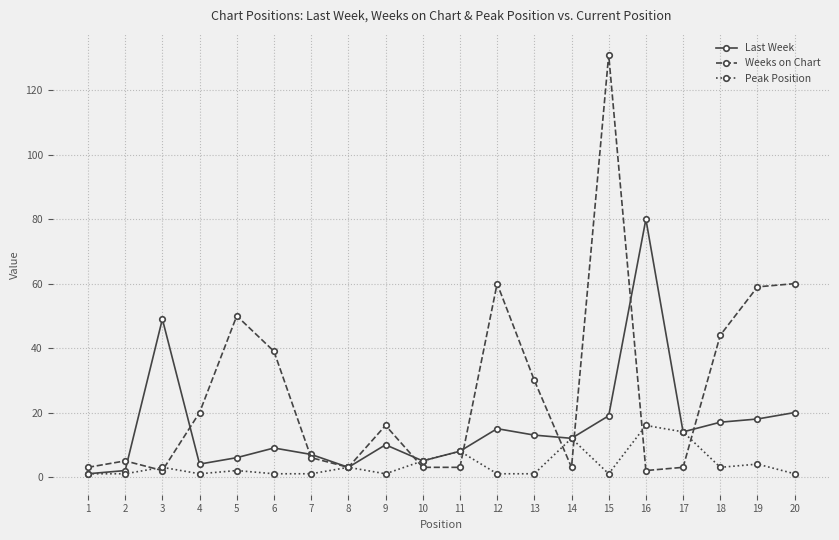

Is it true that Last Week equals 4 at 4?

True